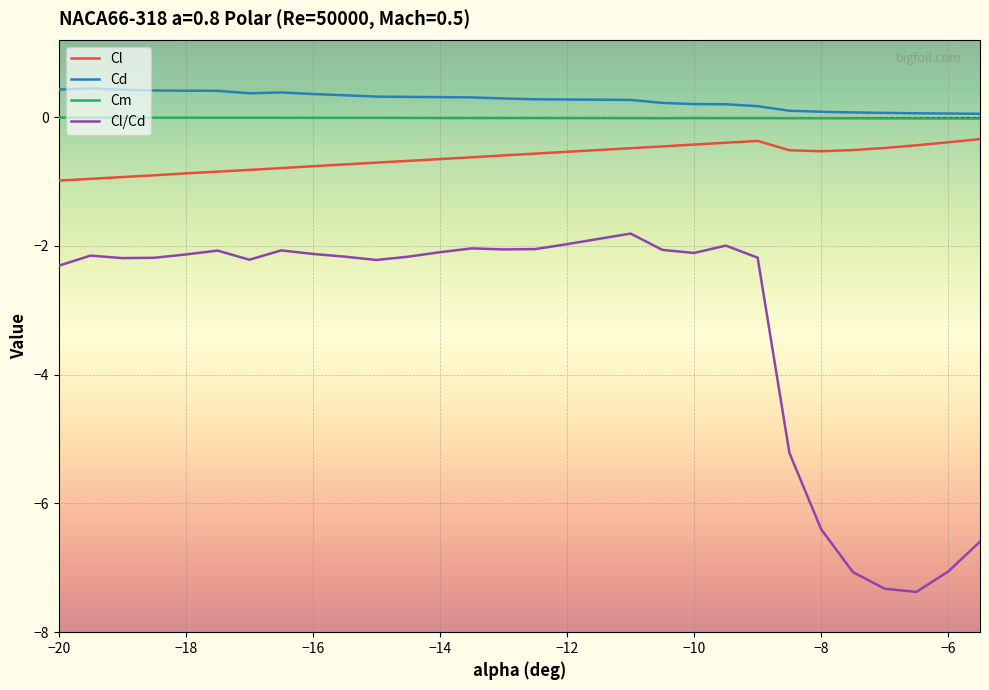

What is the minimum value shown in the chart?

-7.4